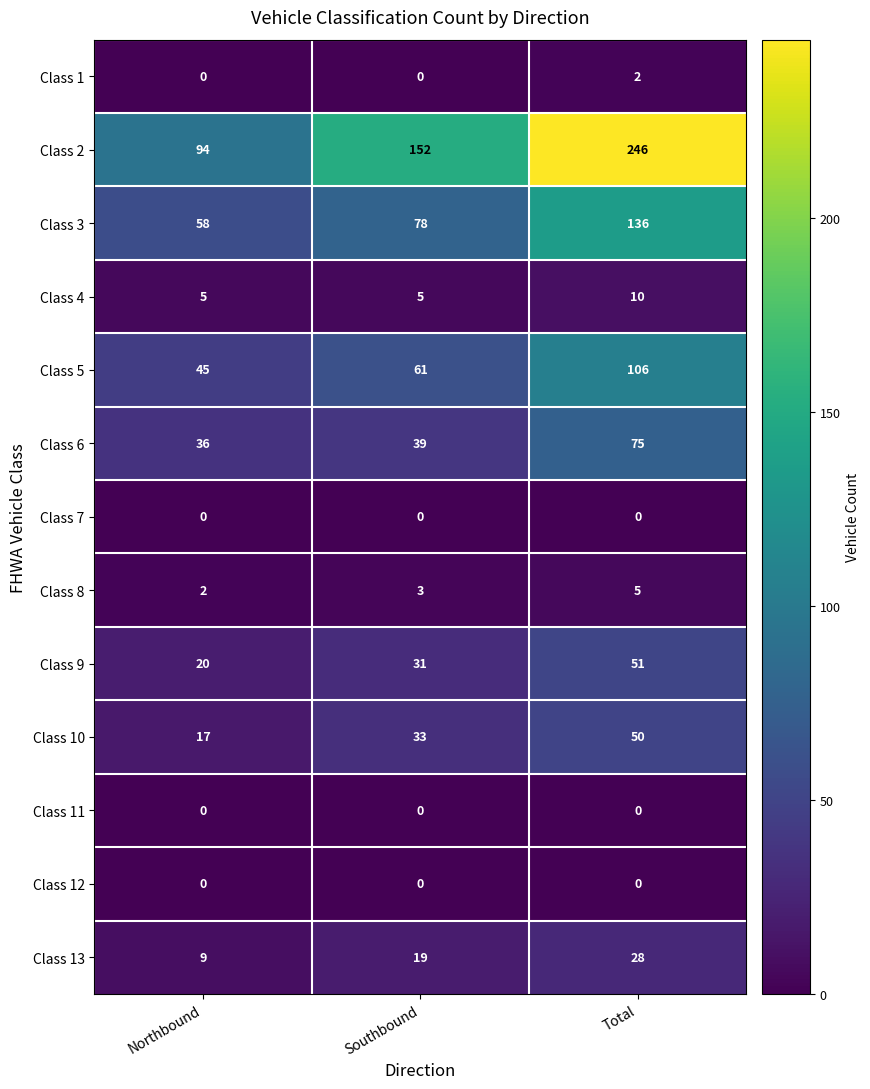

At which label is Class 2 closest to 170?

Southbound